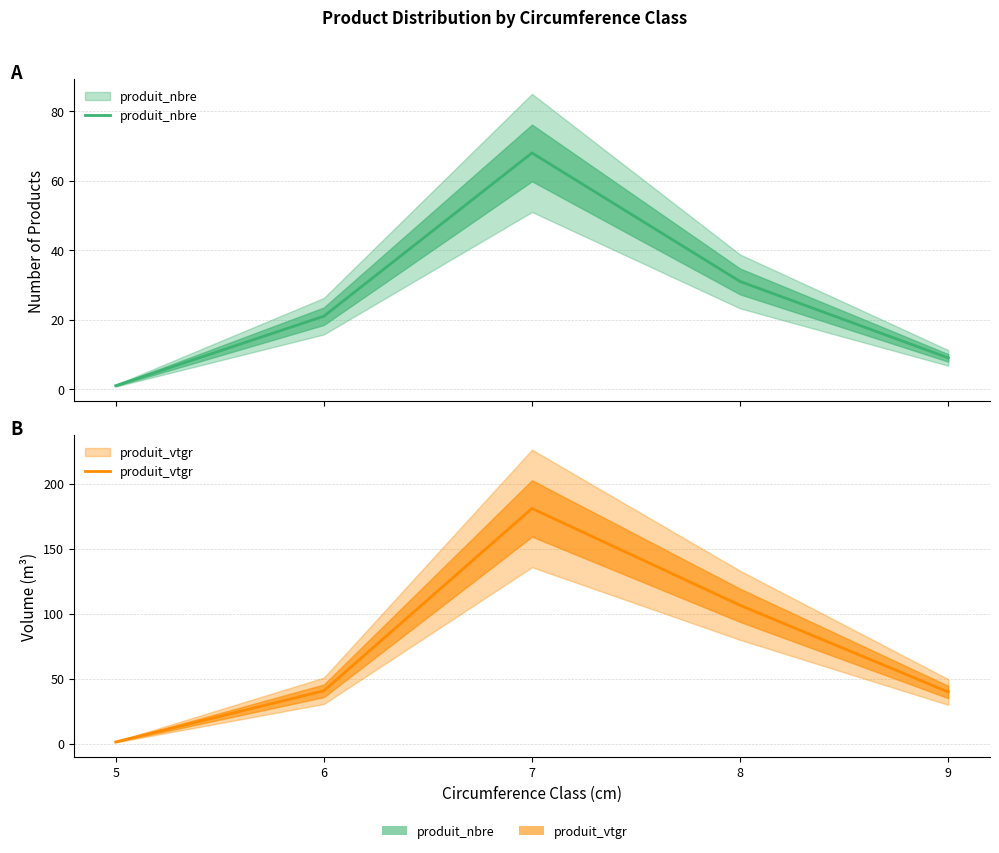

What is the total value across all series at 5?

2.3